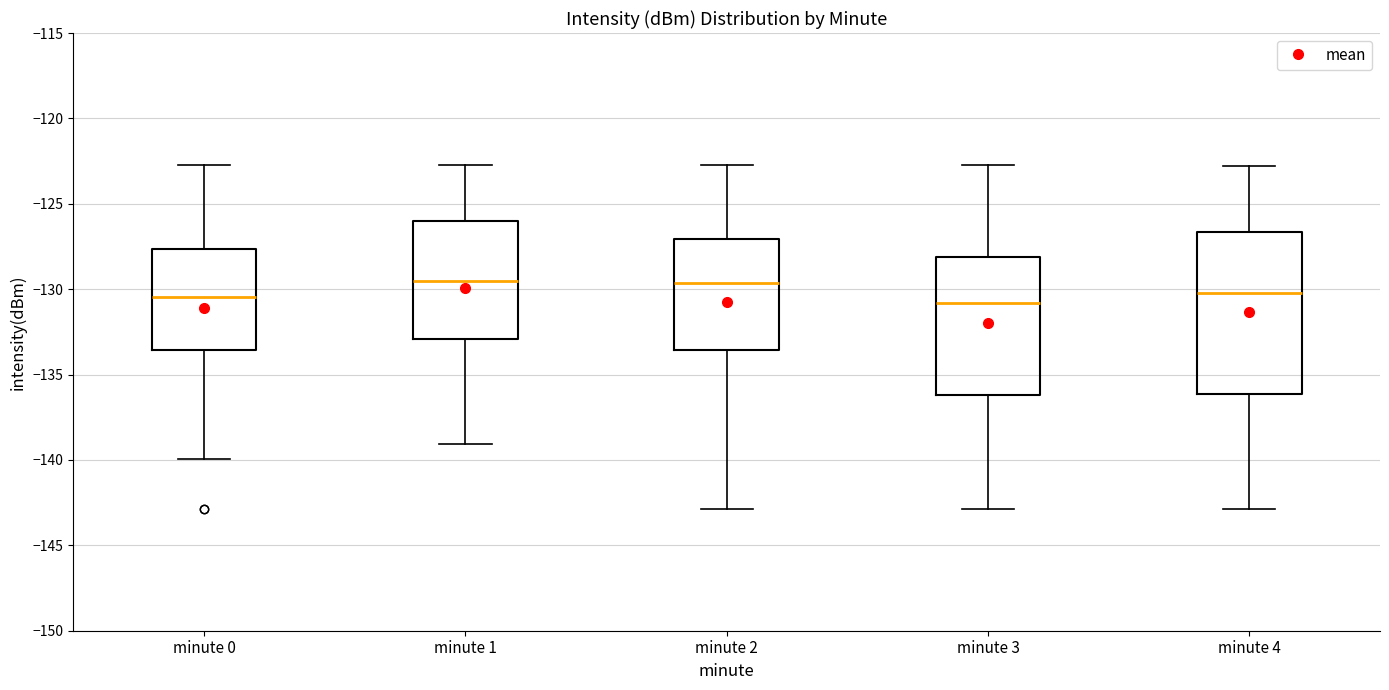

Where is the lower edge of the box for minute 3 on the y-axis? The values are not printed on the chart, so give them approximately, as read against the axis.

-136.0